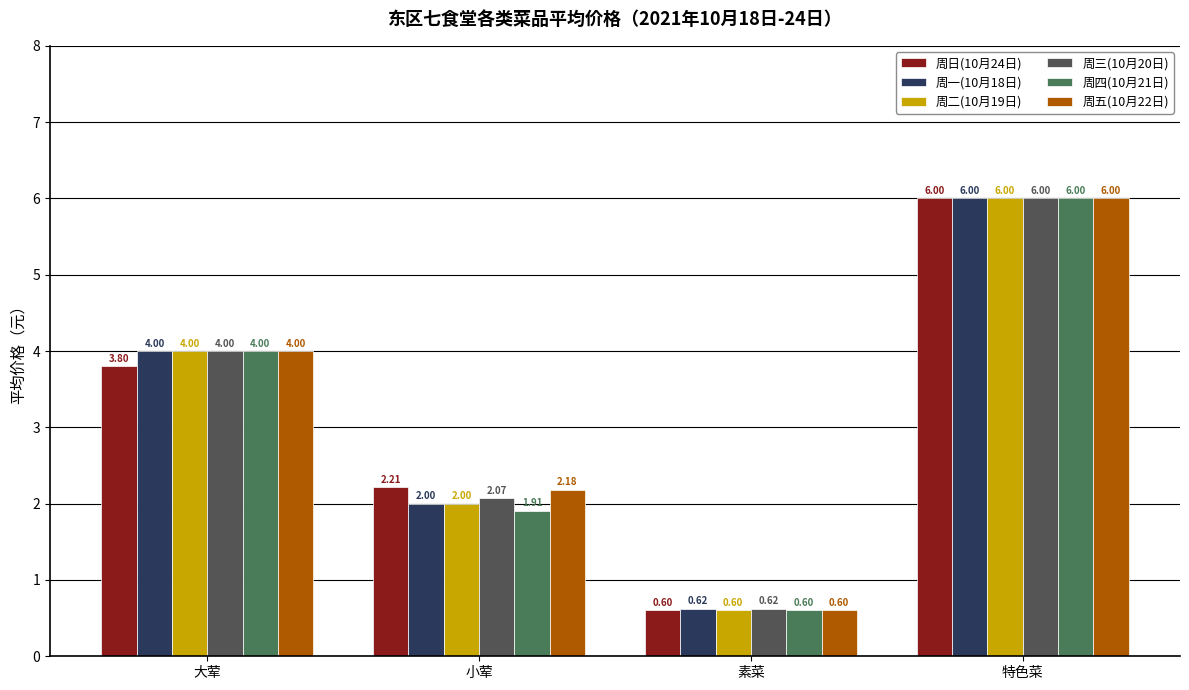

How many 周二(10月19日) values are between 2 and 6?

3